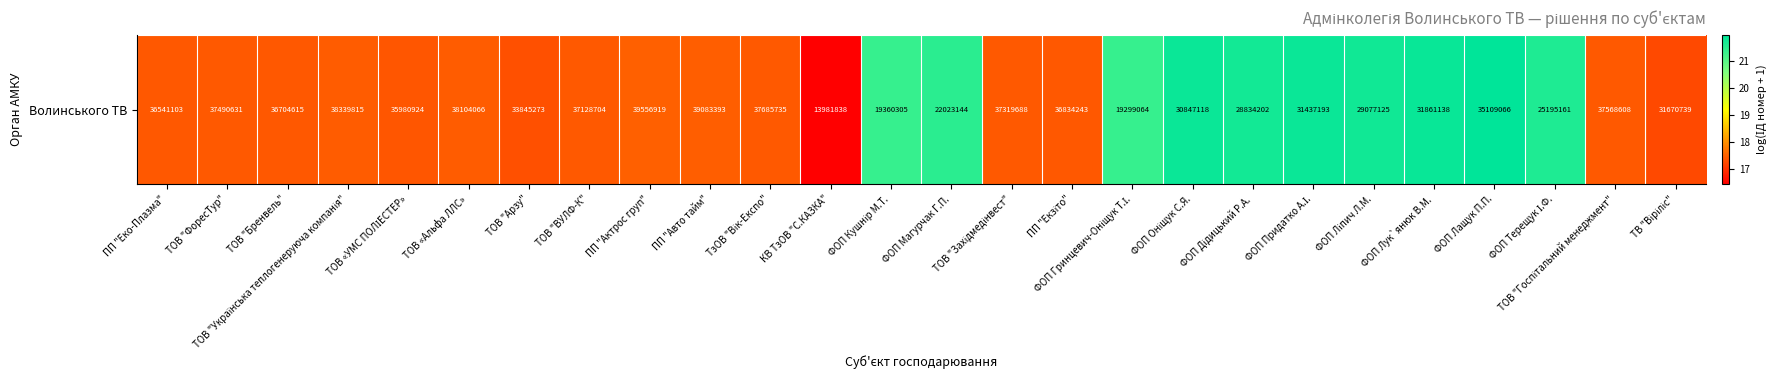

Approximately how many times larger is the value at ФОП Терещук І.Ф. compared to КВ ТзОВ "С.КАЗКА"?

1.3